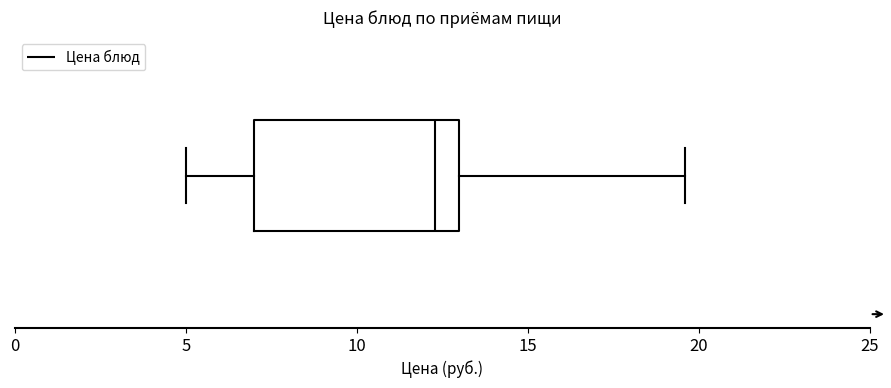

Transcribe this box plot: give where the median line is, the range the box spans, and where the two whiskers end, as read against the x-axis. The values are not printed on the chart, so give them approximately, as read against the axis.

median 12.5, box 7.0 to 13.0, whiskers 5.0 to 19.5